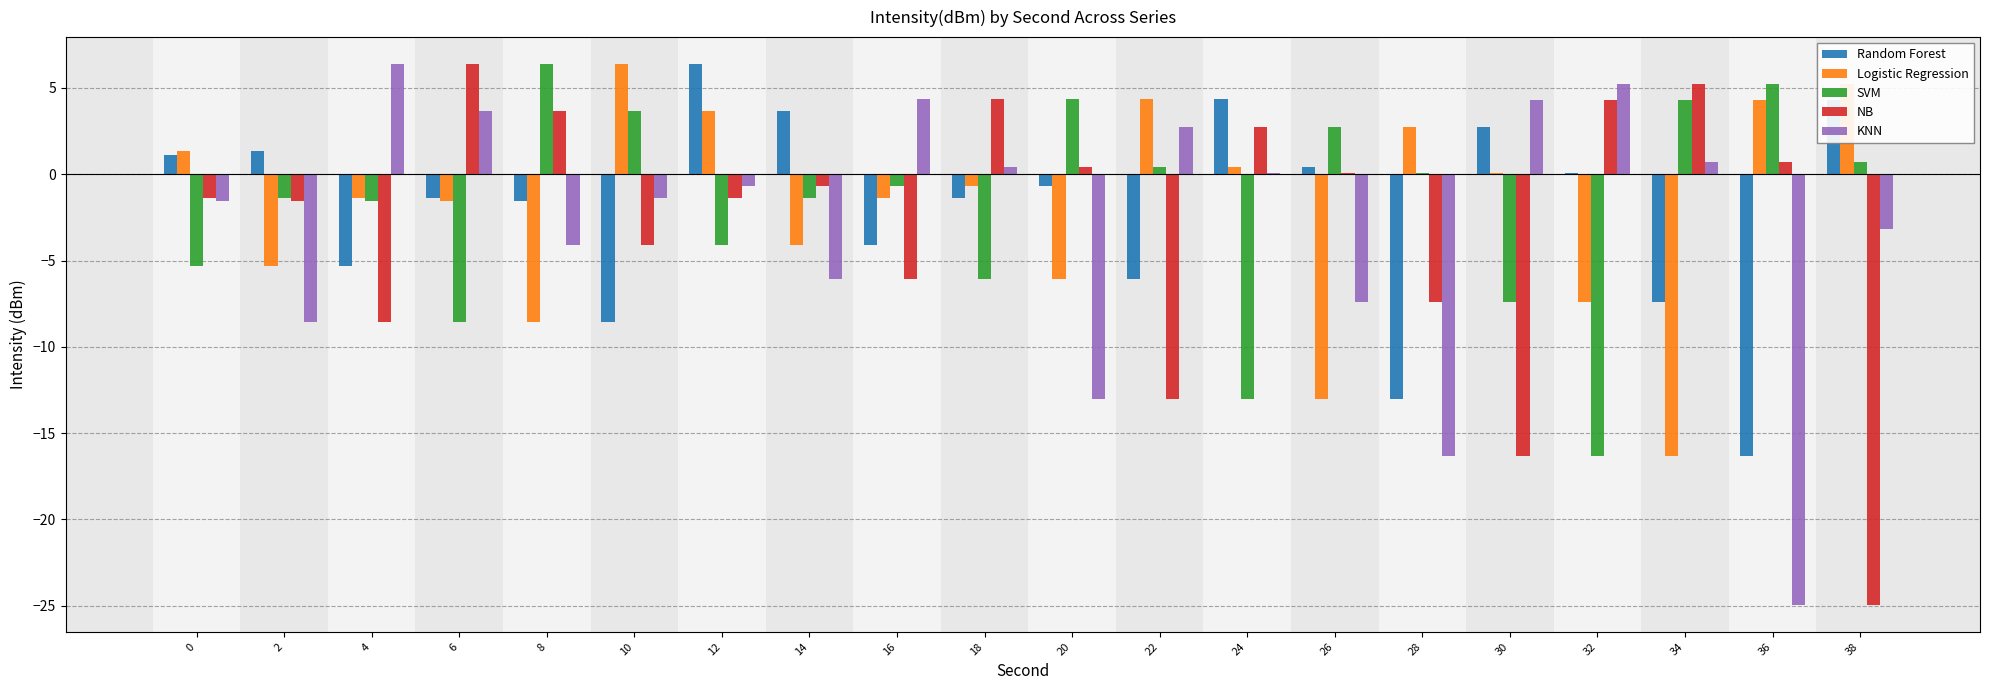

What is the maximum value for NB?

6.4